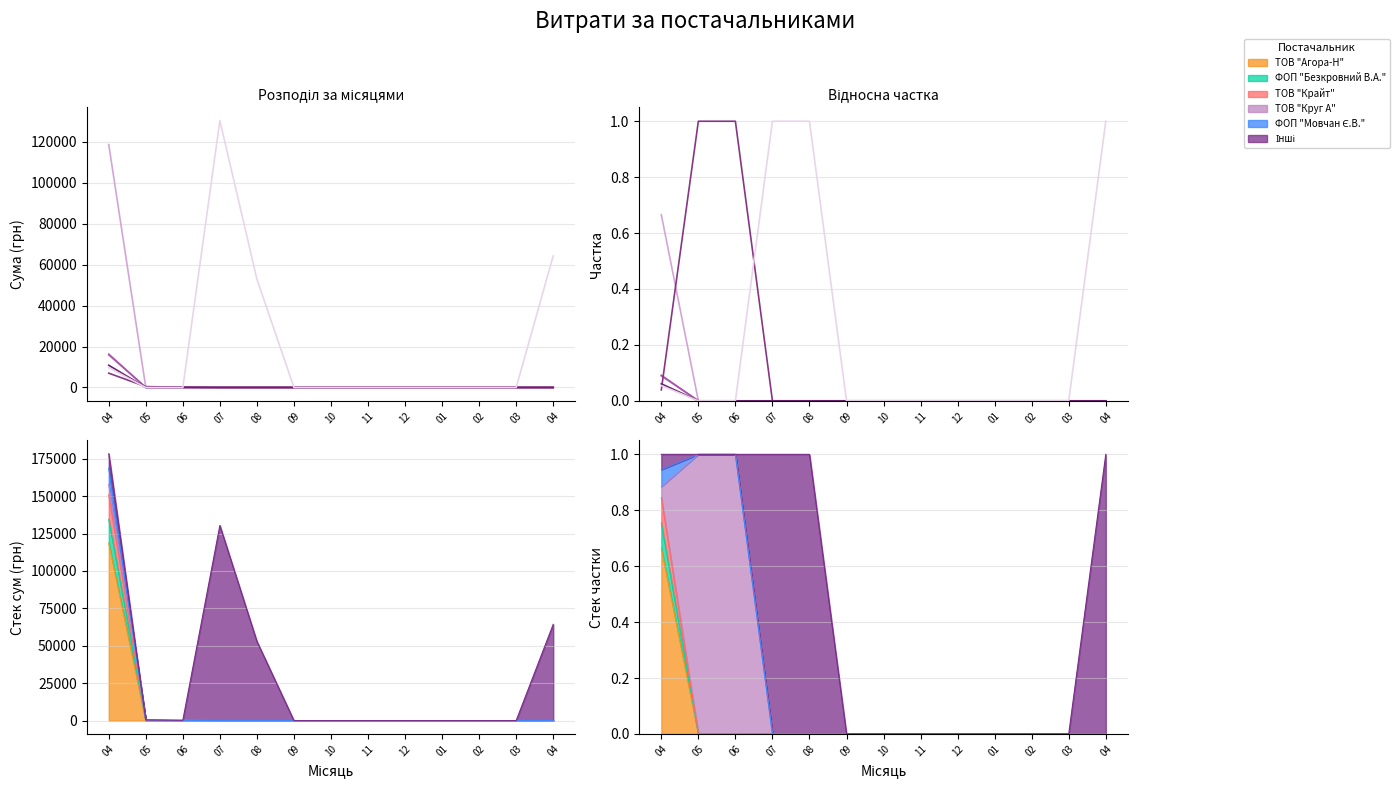

The value of ТОВ "Агора-Н" at 02 is 0.0. True or false?

True